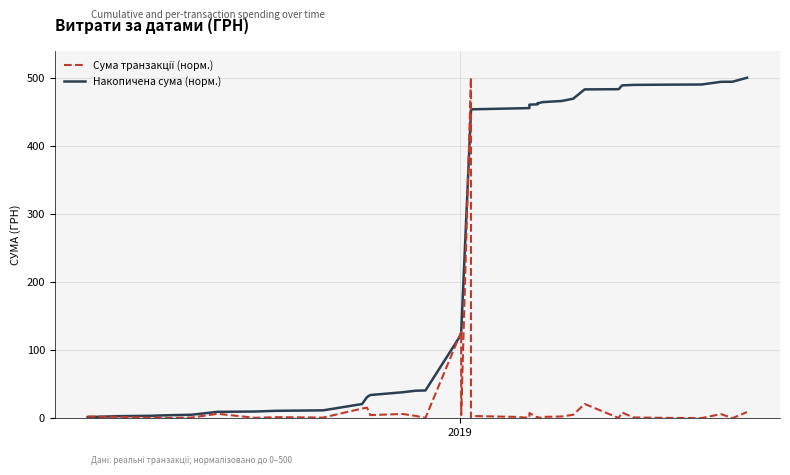

What are all the series names shown in the legend?

Накопичена сума (норм.), Сума транзакції (норм.)